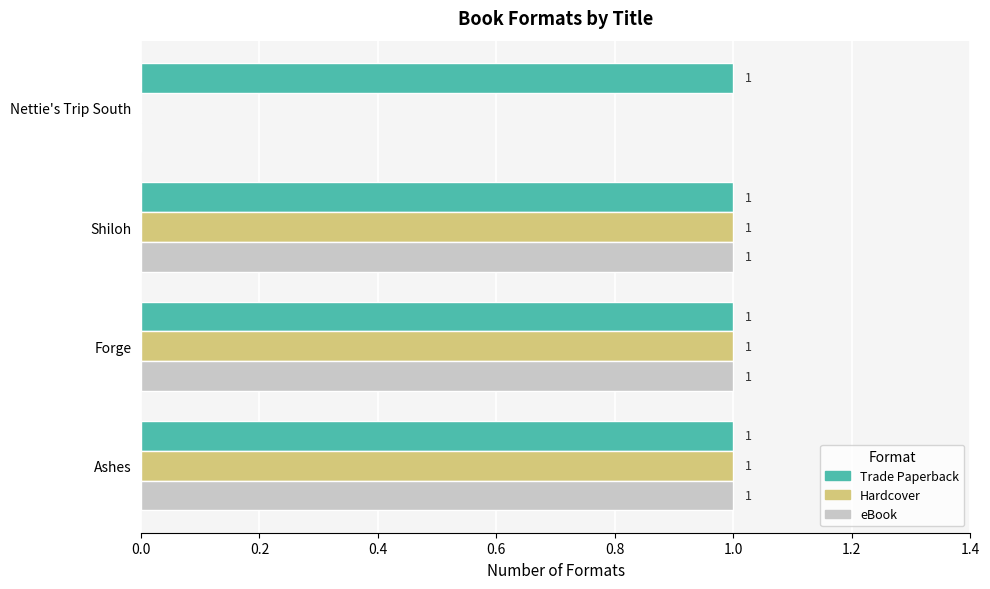

Is the value of Trade Paperback at Shiloh greater than the value of Hardcover at Nettie's Trip South?

Yes